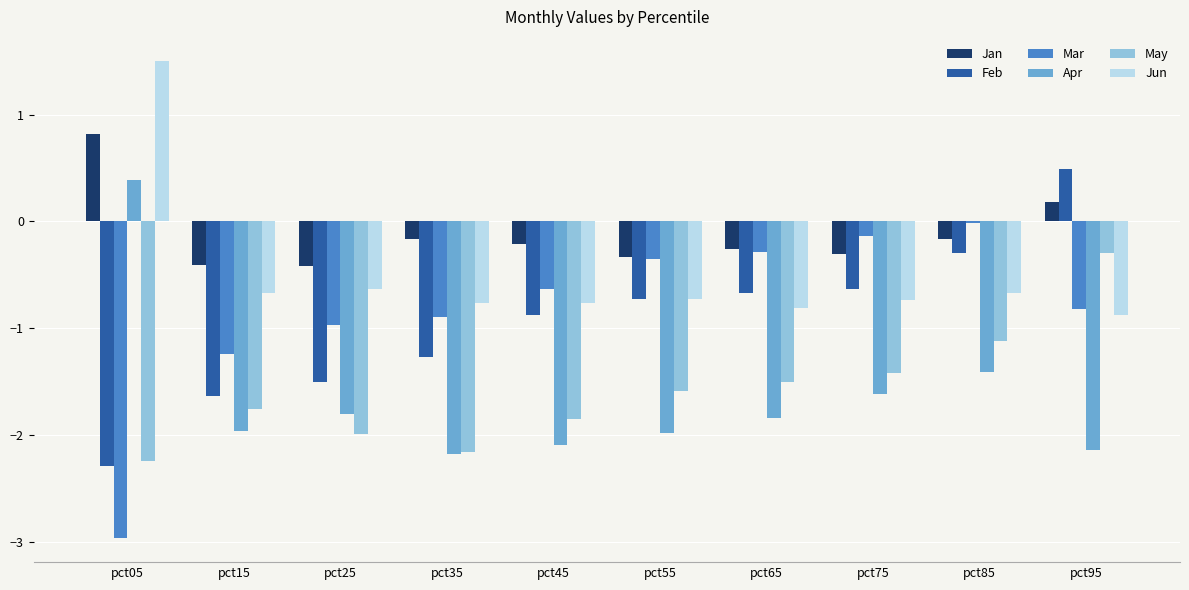

What is the lowest value of the Jun series?

-0.9